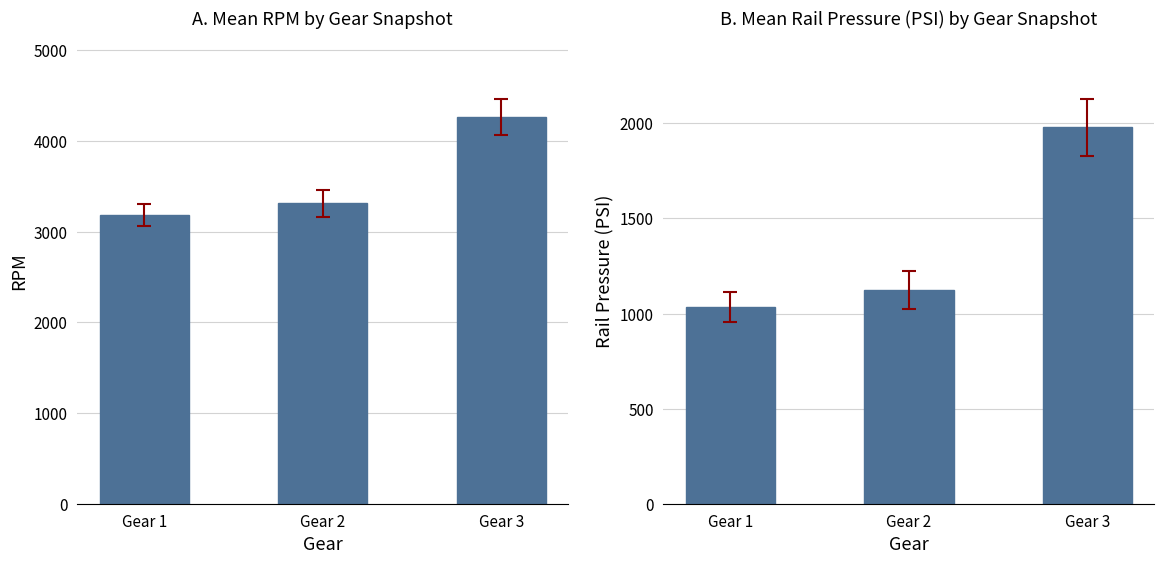

Does the chart contain any negative values?

No